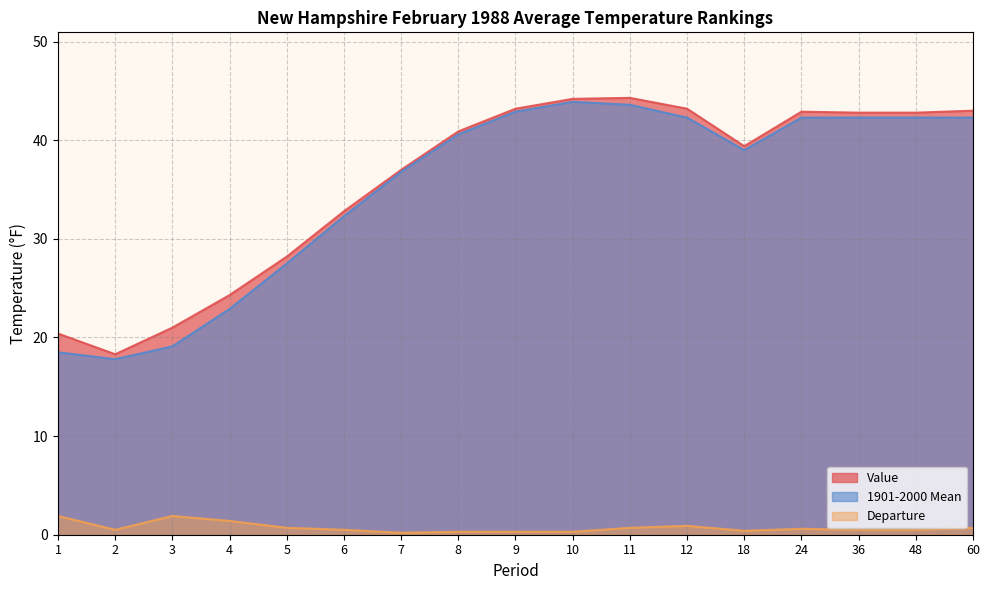

Reading left to right, what are all the values shown in this chart?

Value: 1=20.4	2=18.3	3=21.0	4=24.3	5=28.2	6=32.8	7=37.0	8=40.9	9=43.2	10=44.2	11=44.3	12=43.2	18=39.4	24=42.9	36=42.8	48=42.8	60=43.0
1901-2000 Mean: 1=18.5	2=17.8	3=19.1	4=22.9	5=27.5	6=32.3	7=36.8	8=40.6	9=42.9	10=43.9	11=43.6	12=42.3	18=39.0	24=42.3	36=42.3	48=42.3	60=42.3
Departure: 1=1.9	2=0.5	3=1.9	4=1.4	5=0.7	6=0.5	7=0.2	8=0.3	9=0.3	10=0.3	11=0.7	12=0.9	18=0.4	24=0.6	36=0.5	48=0.5	60=0.7